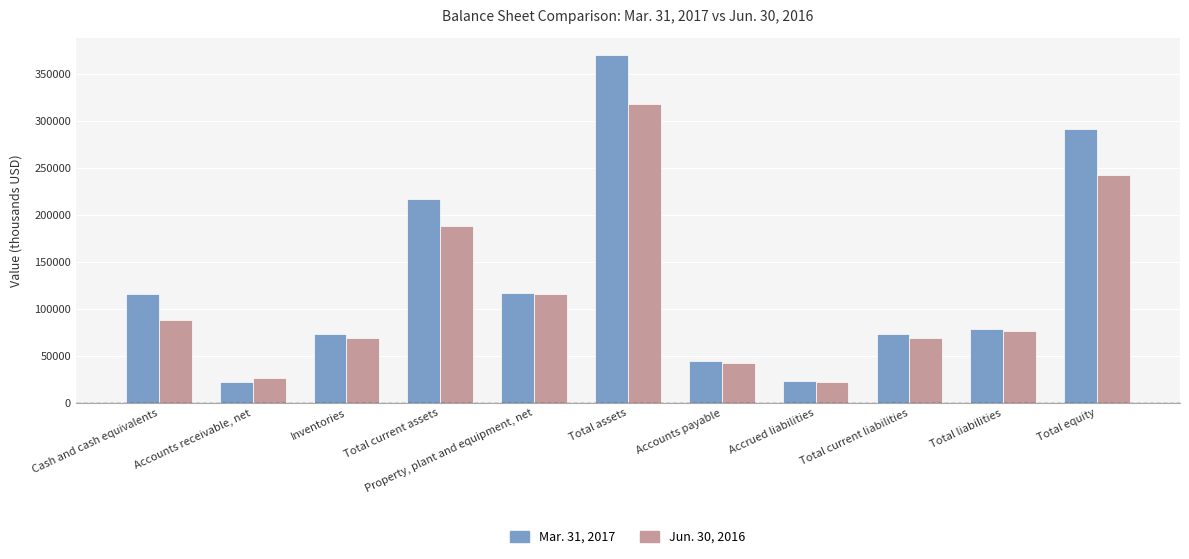

How many groups of bars are there?

11